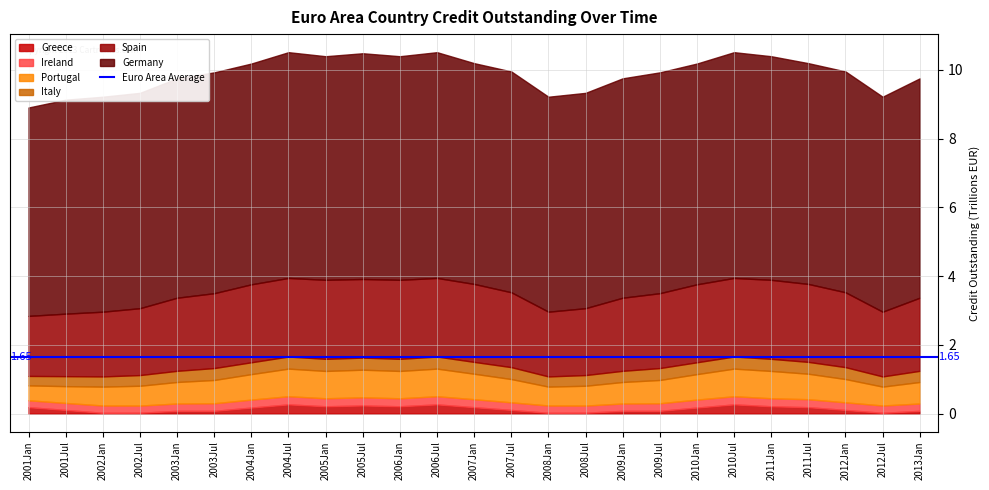

Rank the series at 2005Jan from lowest to highest value.

Greece, Ireland, Italy, Portugal, Spain, Germany